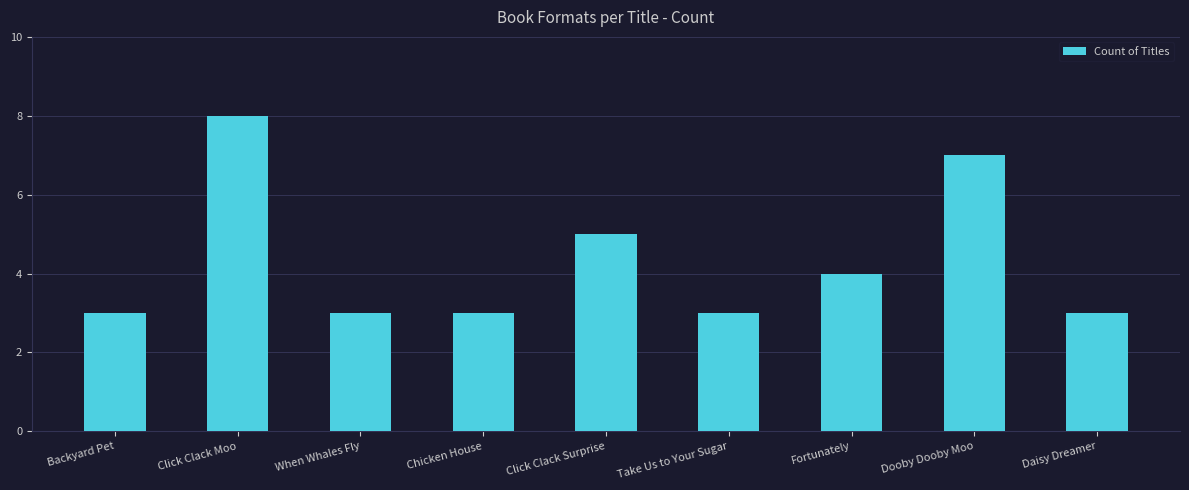

What is the ratio of the value at Click Clack Surprise to the value at Daisy Dreamer?

1.7